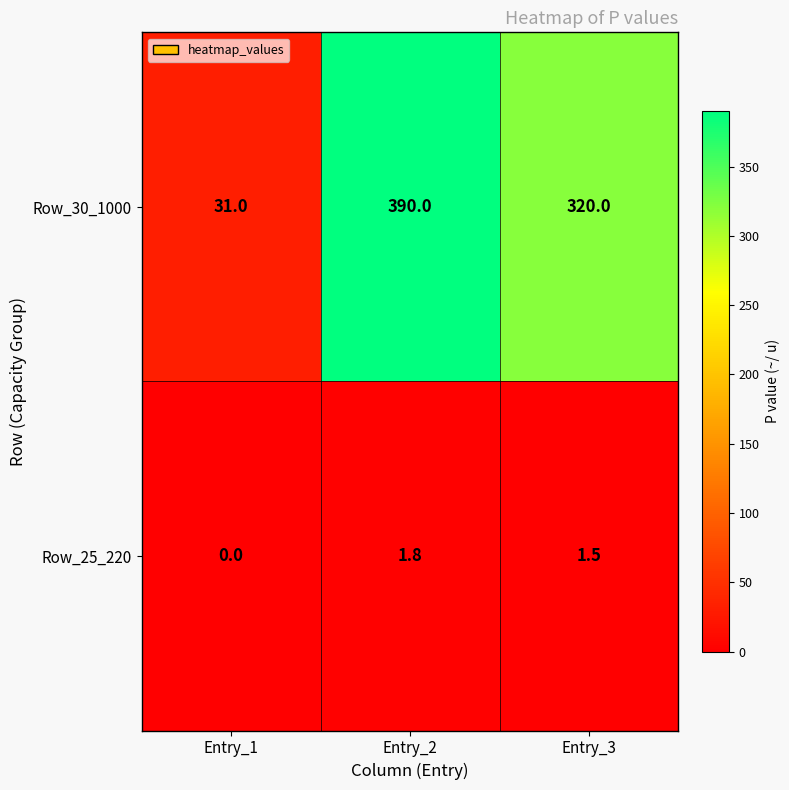

How many data points does each series have?

3